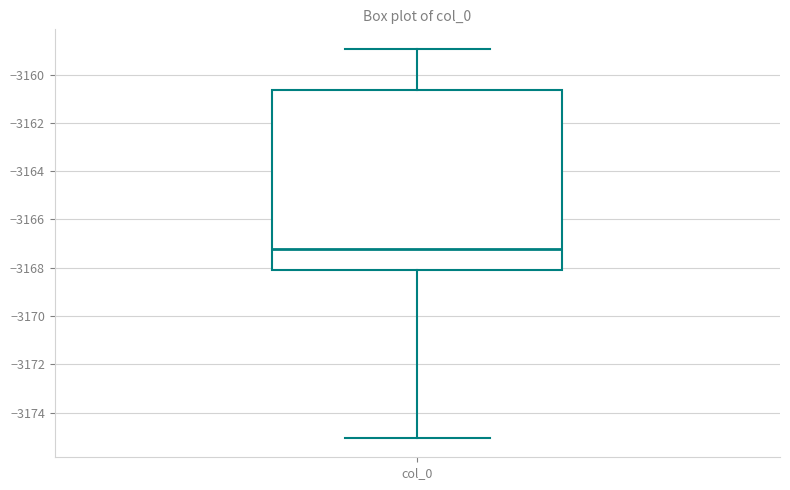

Where is the upper edge of the box for col_0 on the y-axis? The values are not printed on the chart, so give them approximately, as read against the axis.

-3160.6